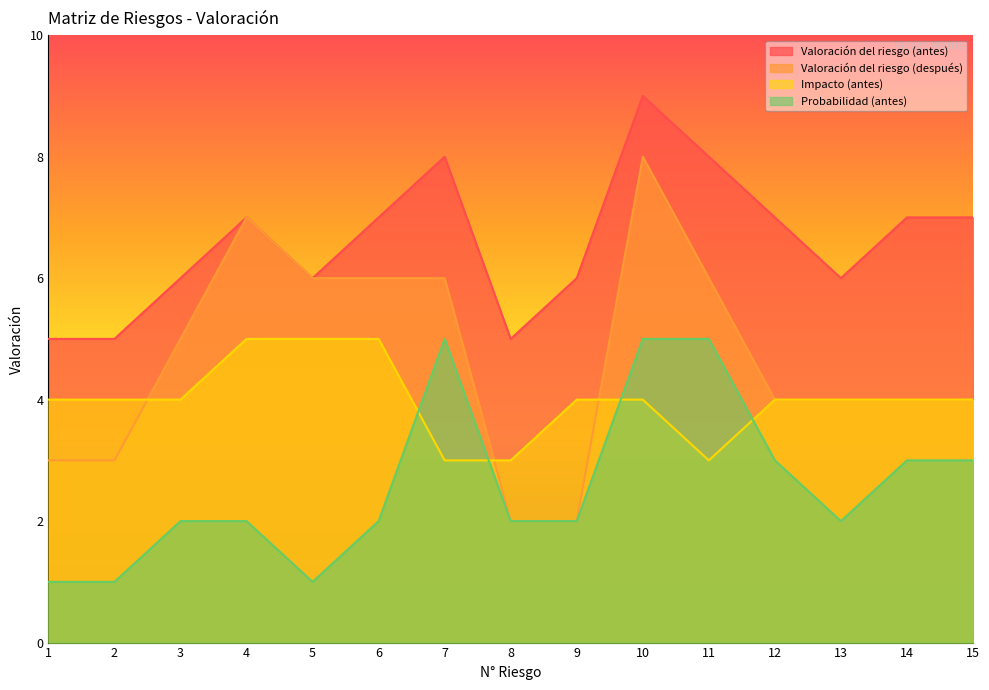

Count the number of data series in this chart.

4